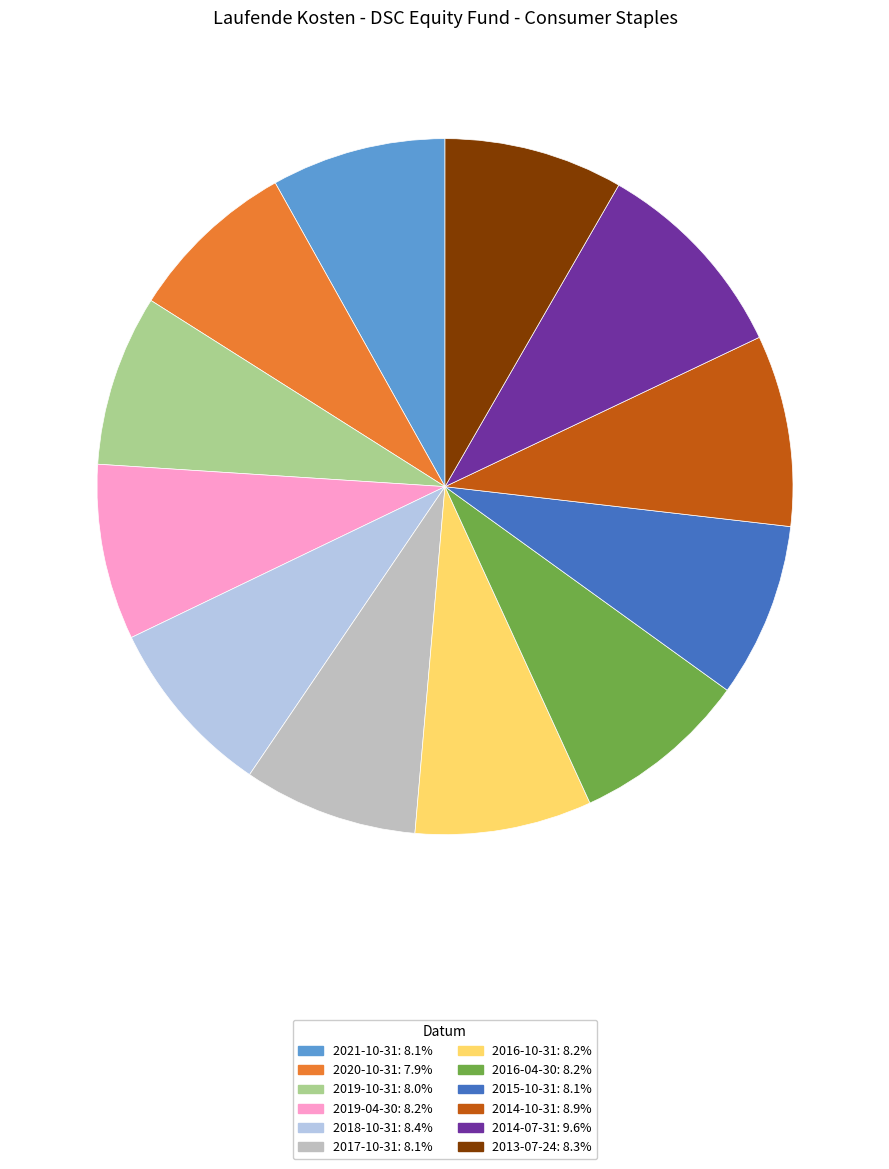

Is there a majority slice in this chart?

No